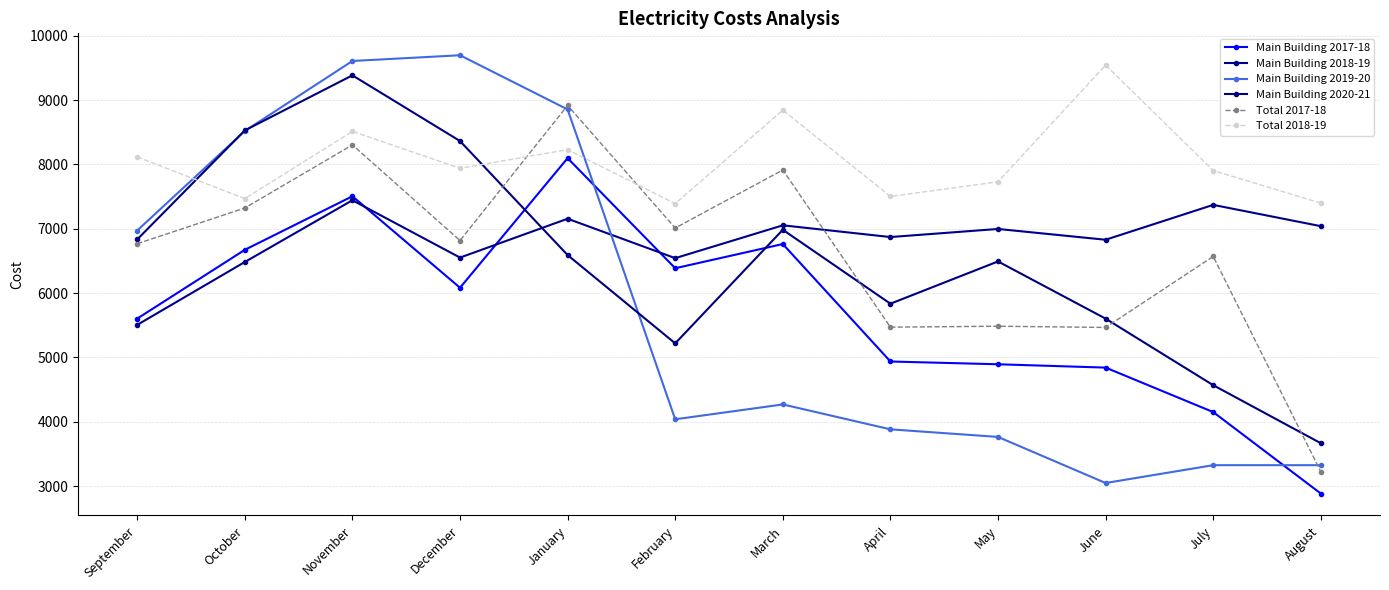

At which category does Main Building 2018-19 reach its first local valley?

December